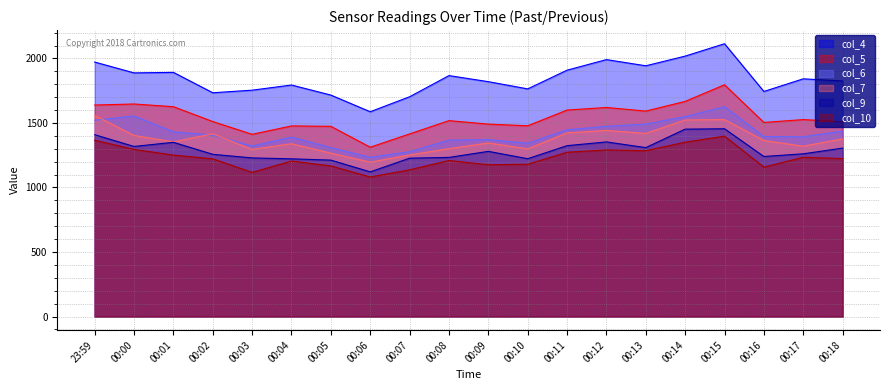

True or false: col_6 and col_5 cross at least once.

False